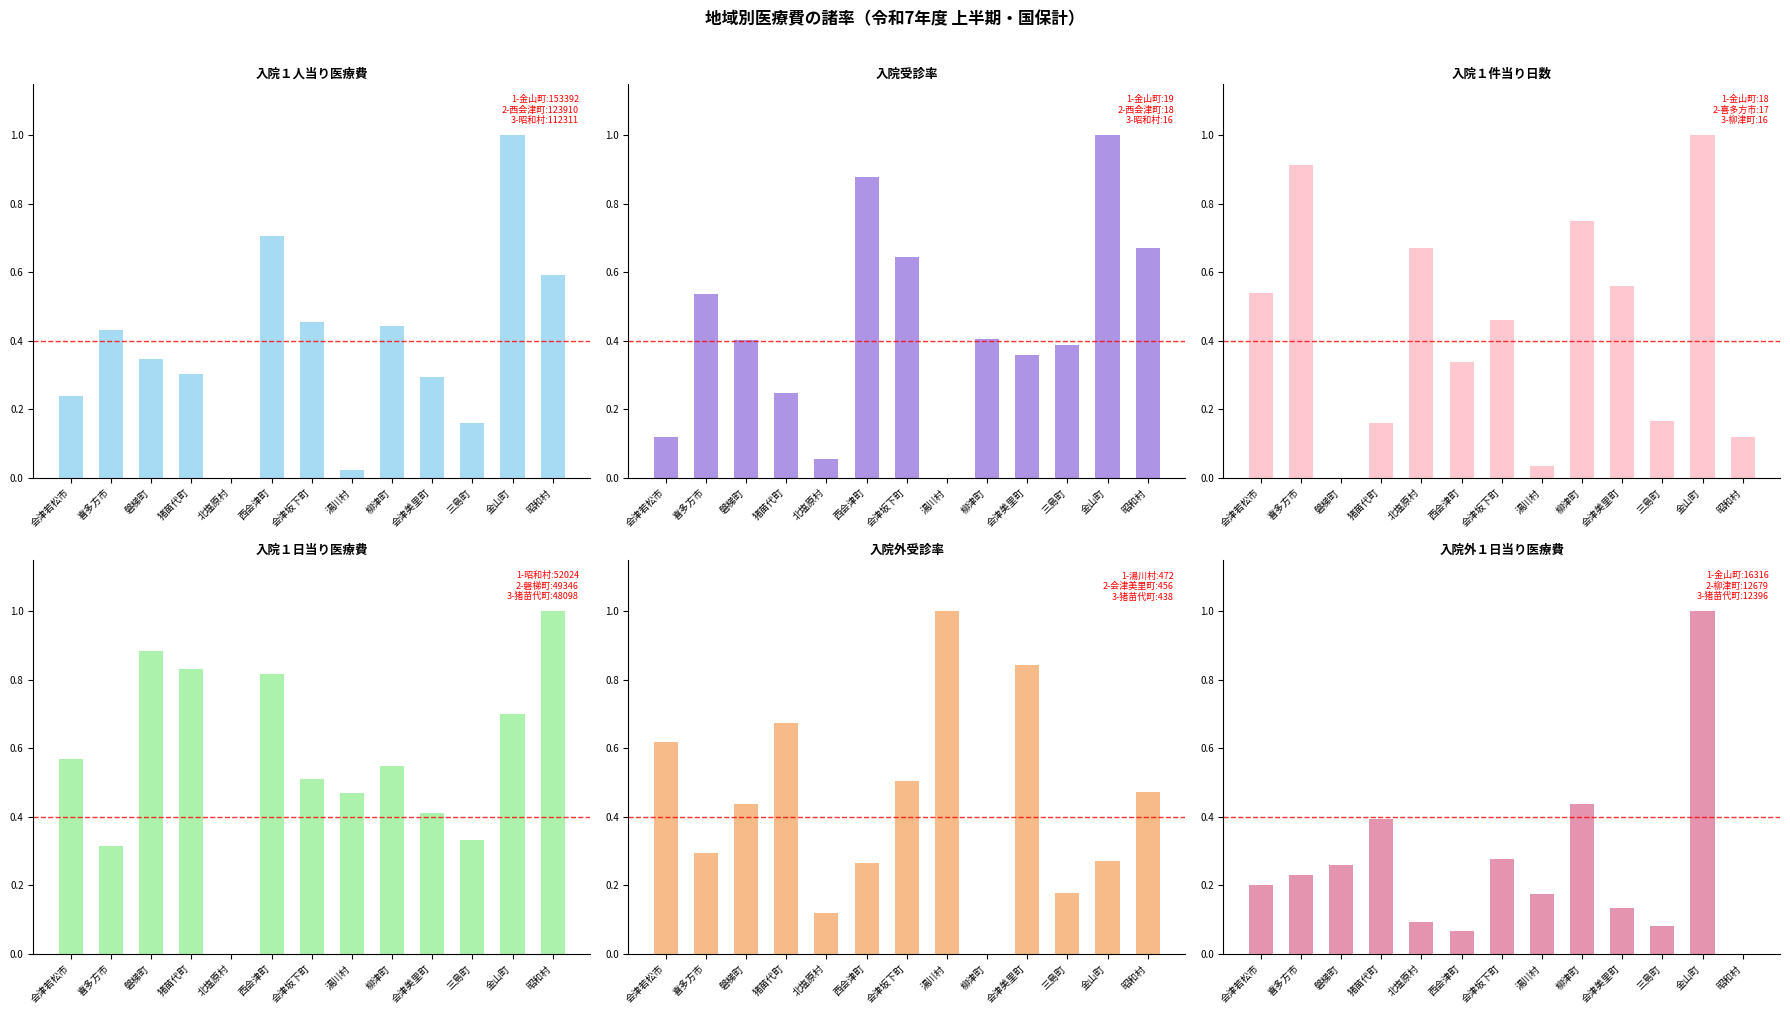

Is the value of 入院１日当り医療費 at 会津美里町 greater than the value of 入院受診率 at 金山町?

No